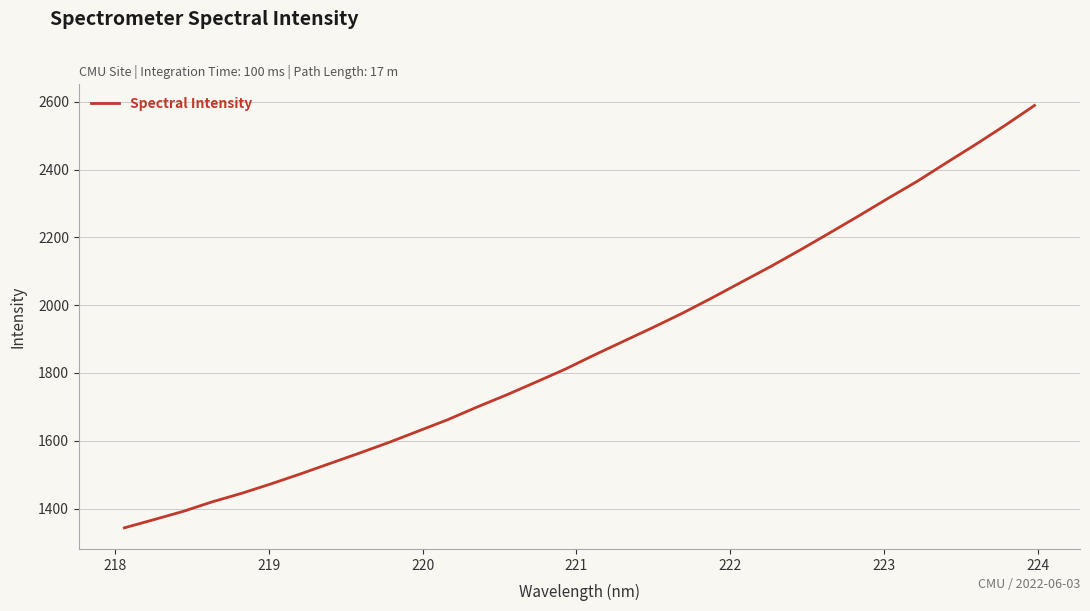

What is the smallest value displayed?

1343.3